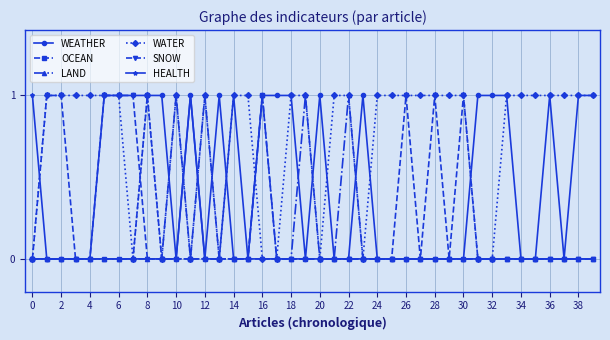

How many intersections are there between OCEAN and SNOW?

1